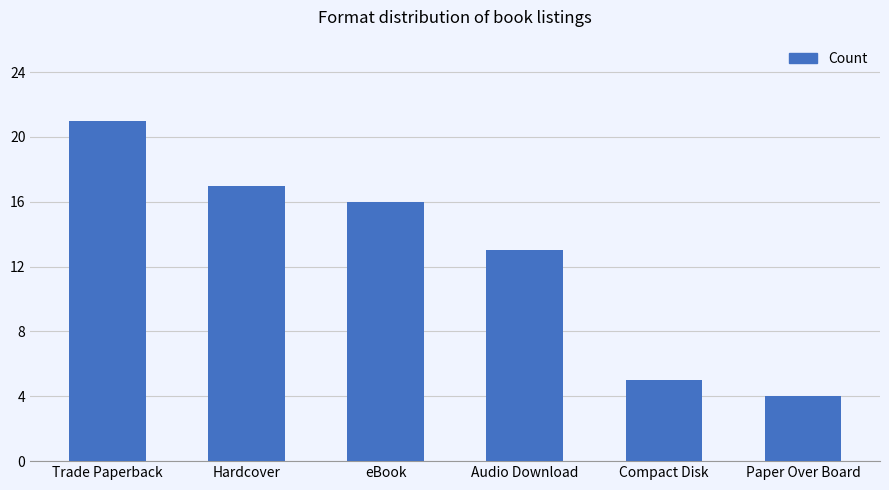

What is the change in value from Trade Paperback to Hardcover?

-4